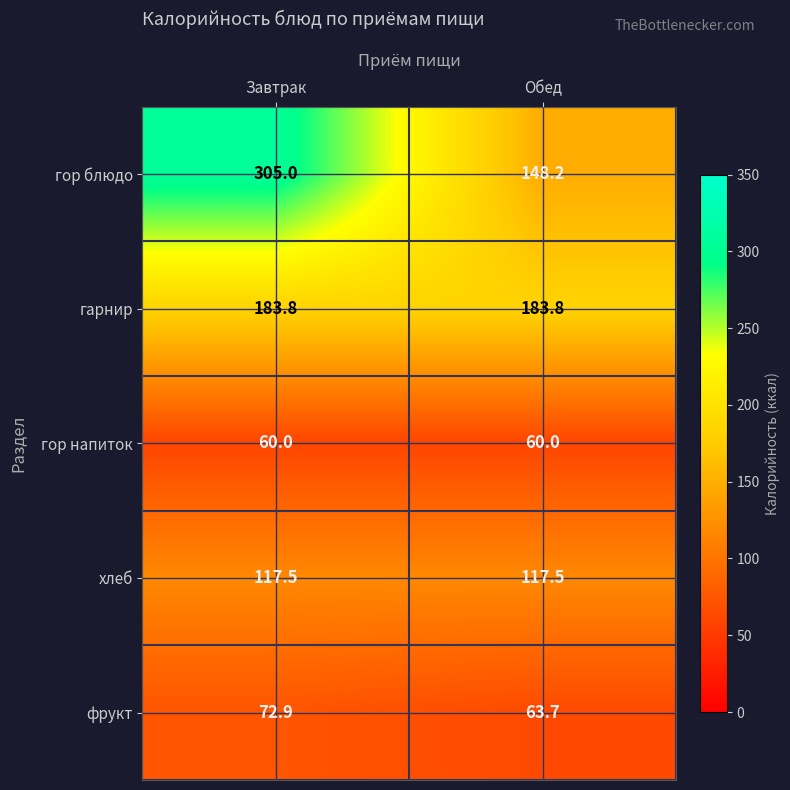

What is the sum of the гарнир values at Обед and Завтрак?

367.6